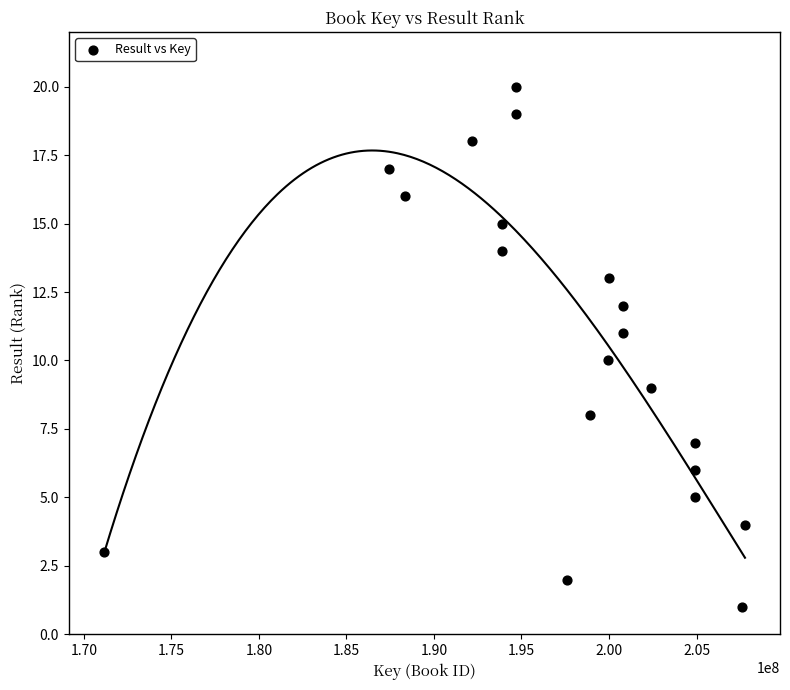

What is the range of X values (max minus min)?

36625611